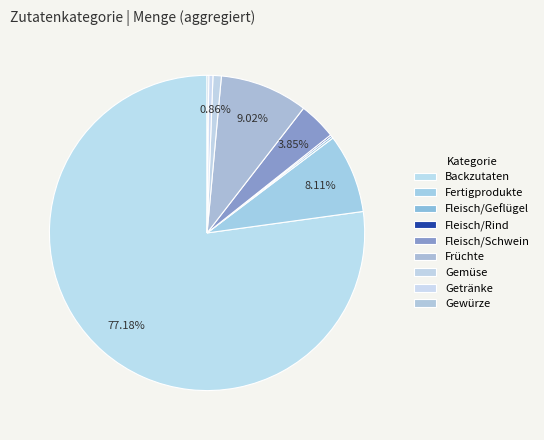

Which category has the smallest portion of the pie?

Fleisch/Rind